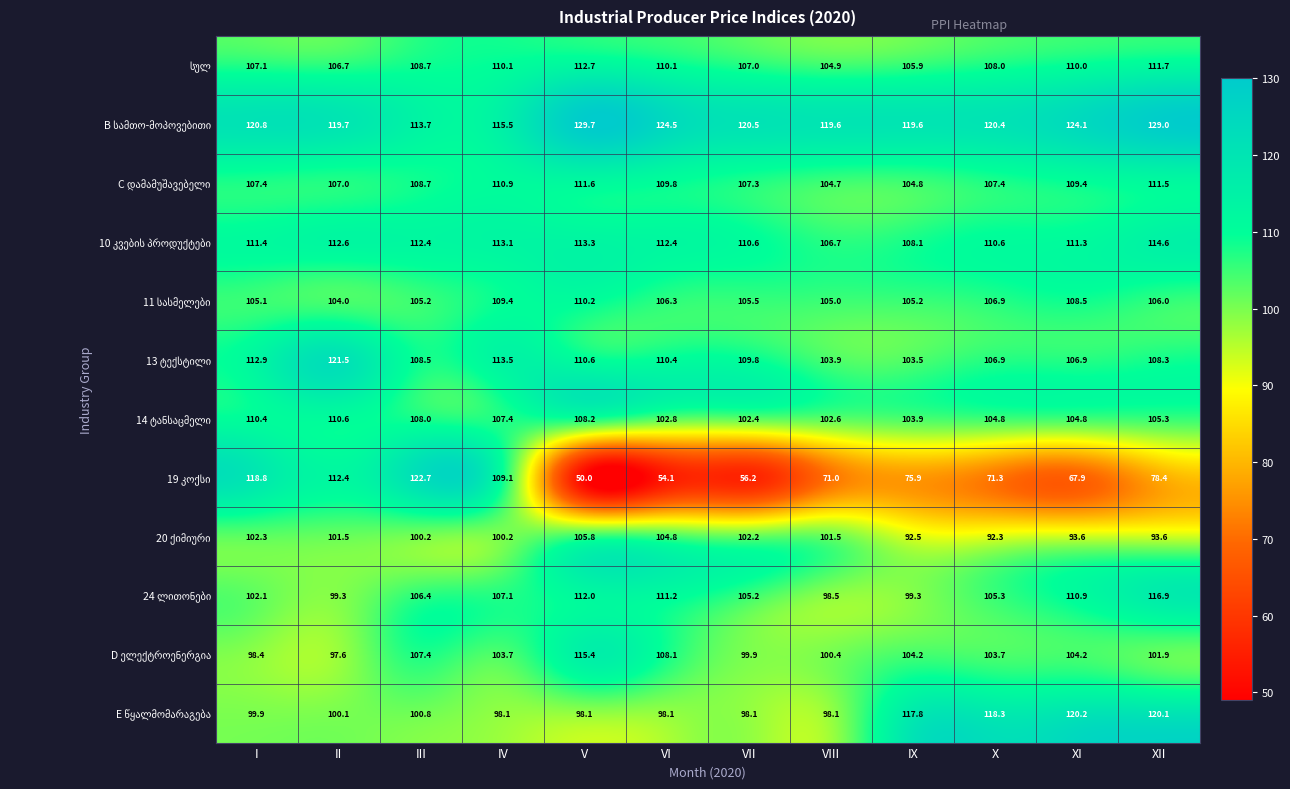

What is the spread (max minus min) of values at IV?

17.4